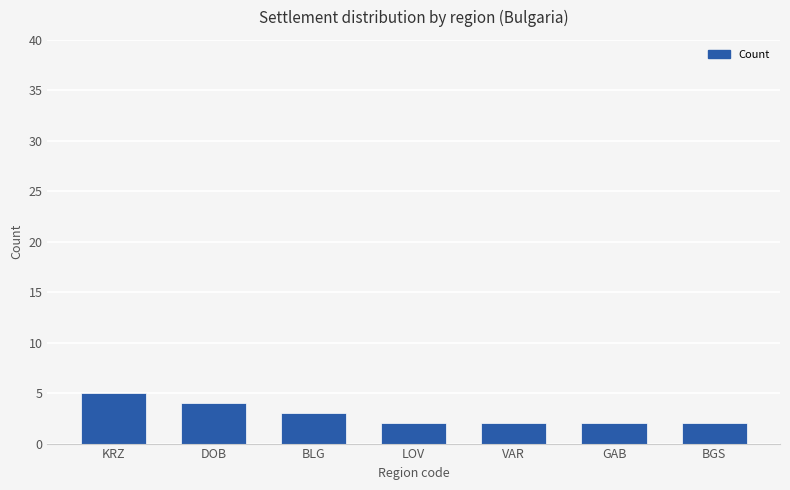

Reading left to right, extract all data points from this chart.

KRZ=5	DOB=4	BLG=3	LOV=2	VAR=2	GAB=2	BGS=2